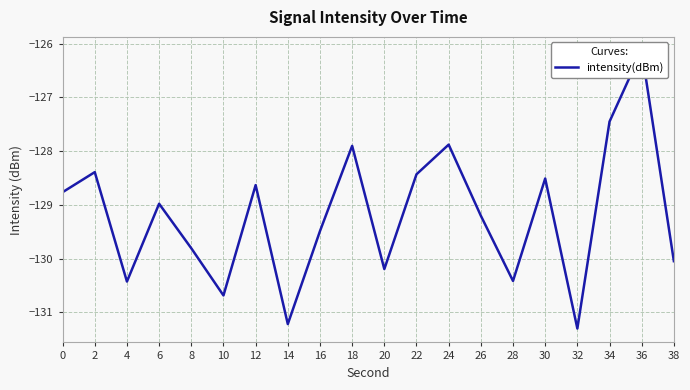

True or false: the data shows -131.2 at 14.

True